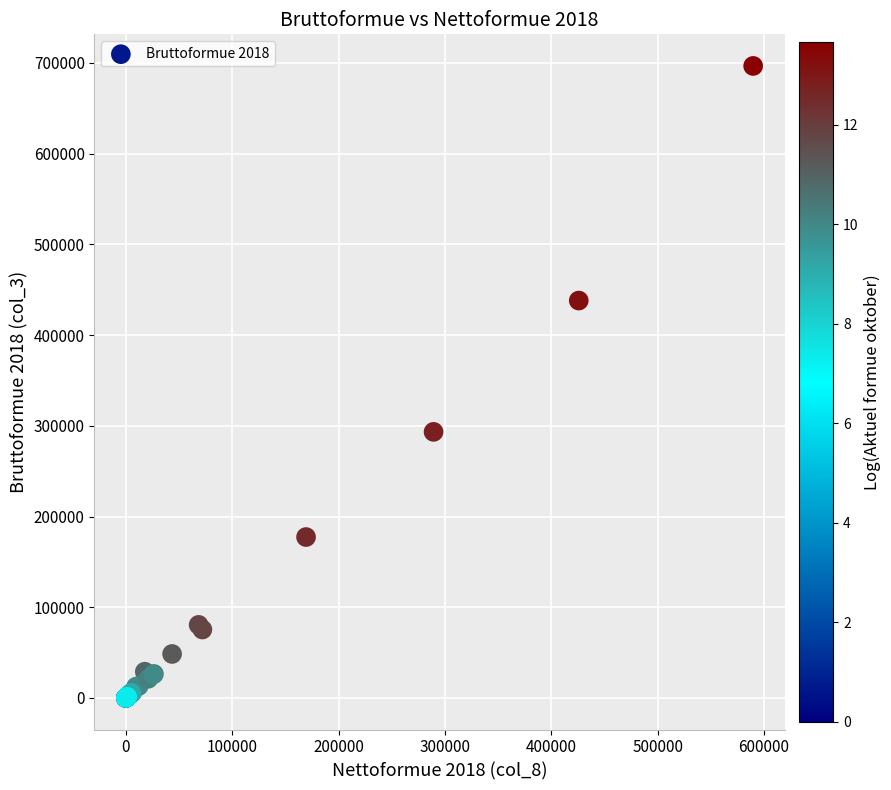

What Y value in the scatter plot is closest to 348363?

293319.2